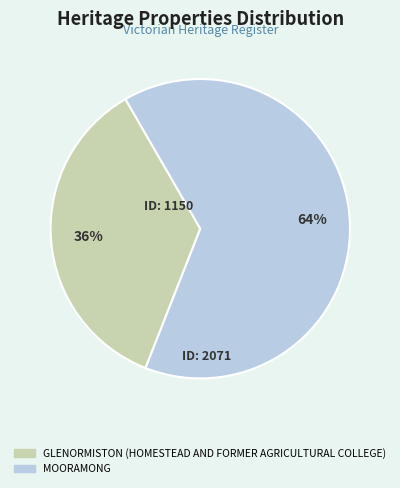

Between GLENORMISTON (HOMESTEAD AND FORMER AGRICULTURAL COLLEGE) and MOORAMONG, which is larger?

MOORAMONG